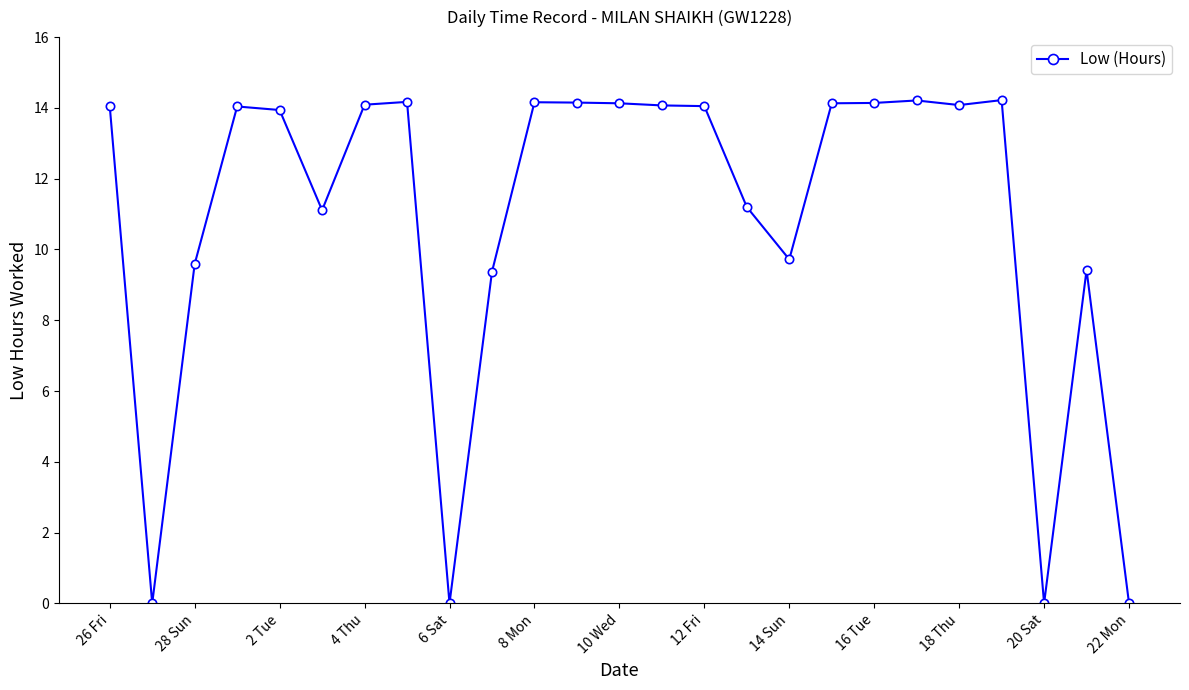

What is the value of the 13th point from the left?

14.1